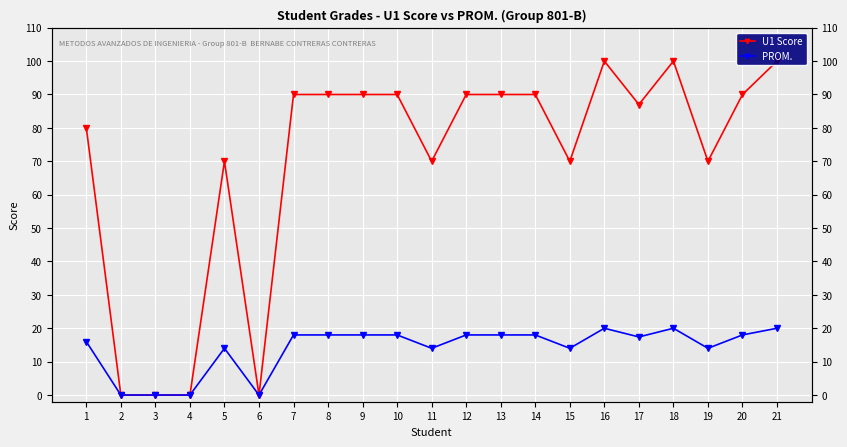

Is it true that U1 Score equals 148.2 at 13?

False